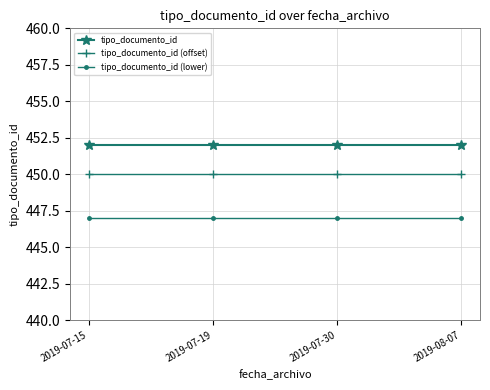

How many lines are shown in the chart?

3